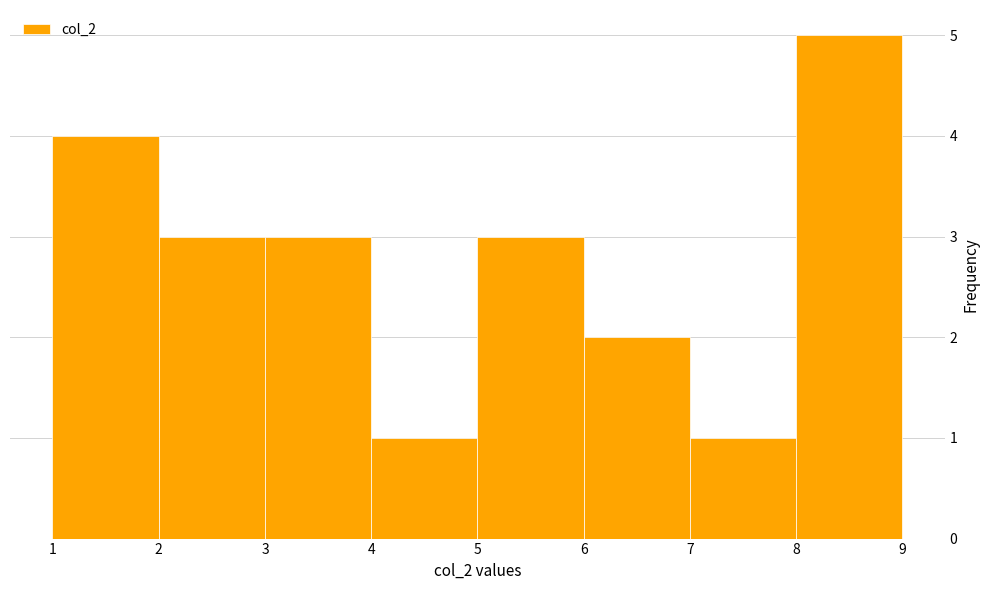

Over which range of the x-axis is the bar tallest?

8 to 9